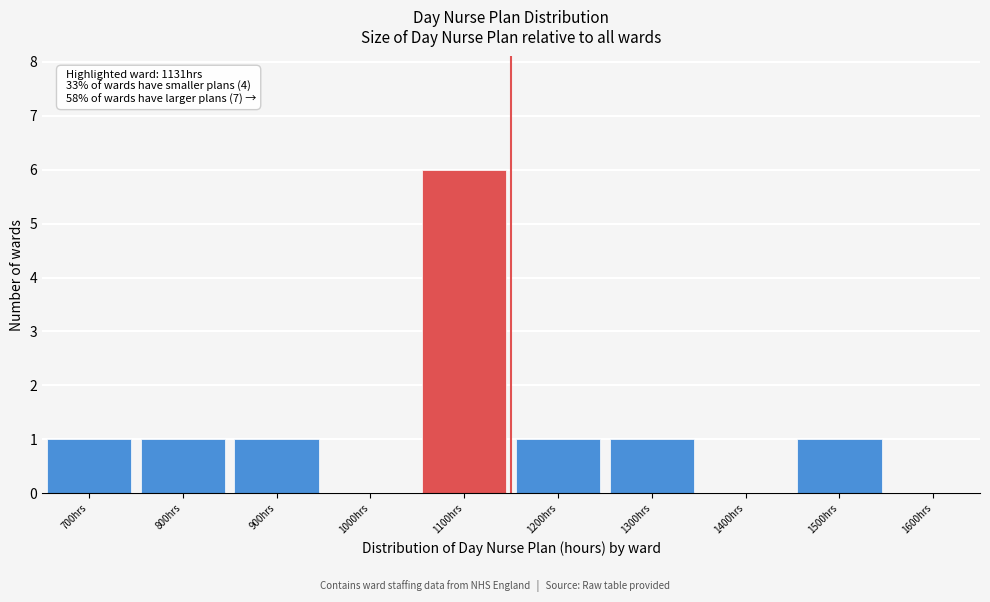

Reading left to right, what are all the values shown in this chart?

700hrs=1	800hrs=1	900hrs=1	1000hrs=0	1100hrs=6	1200hrs=1	1300hrs=1	1400hrs=0	1500hrs=1	1600hrs=0